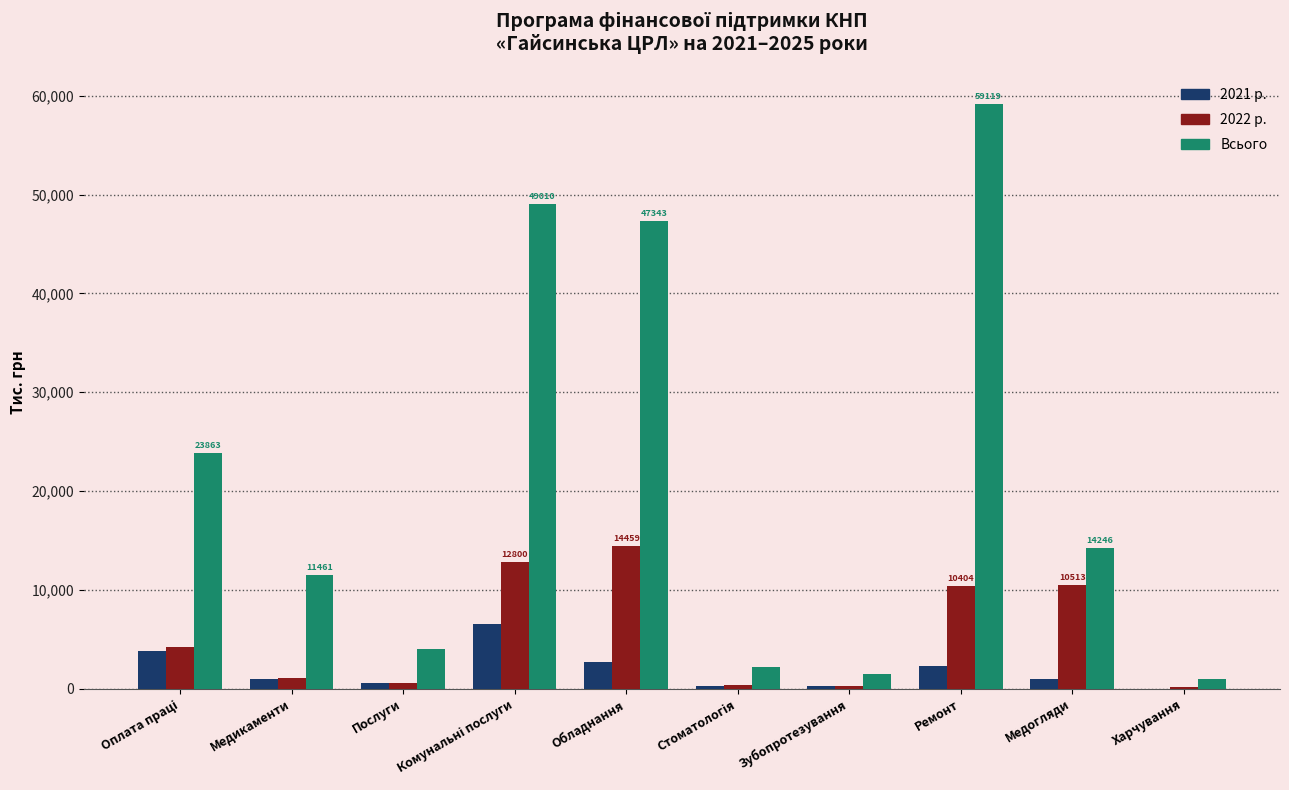

At which category does the chart reach its peak across all series?

Ремонт